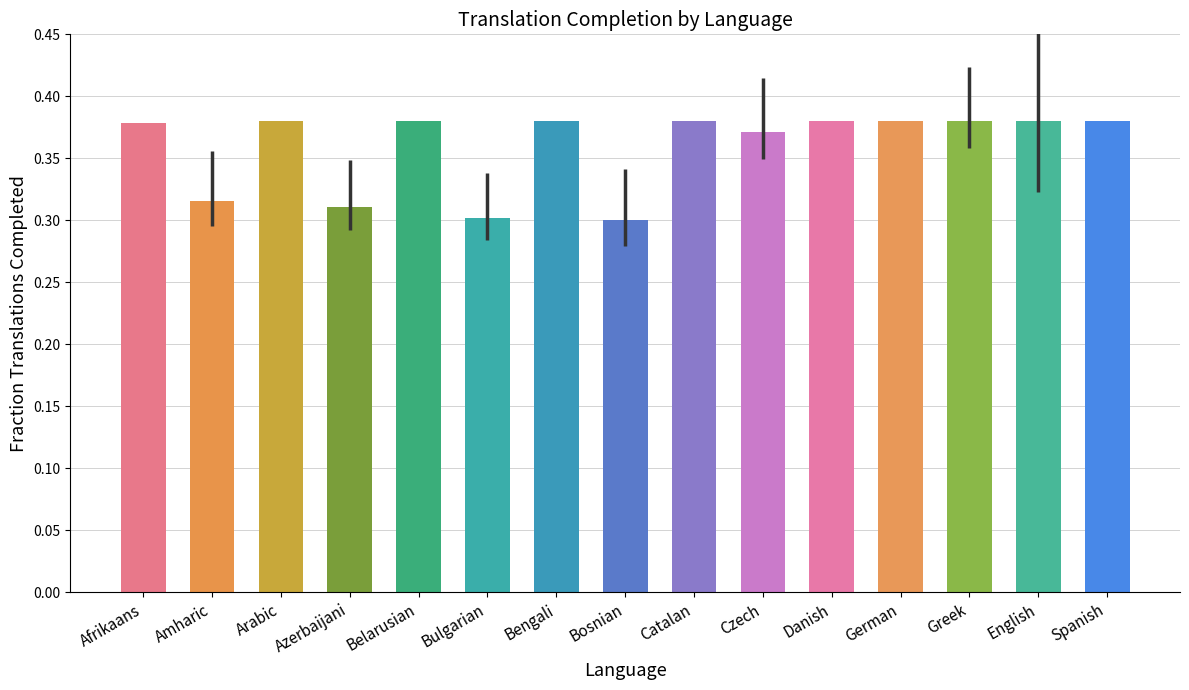

What is the label of the 10th bar from the left?

Czech